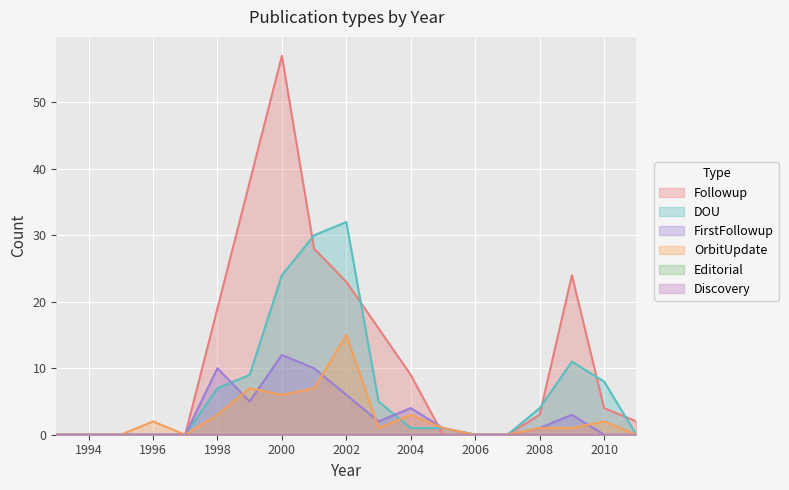

Which series changed the most between 1995 and 2000?

Followup